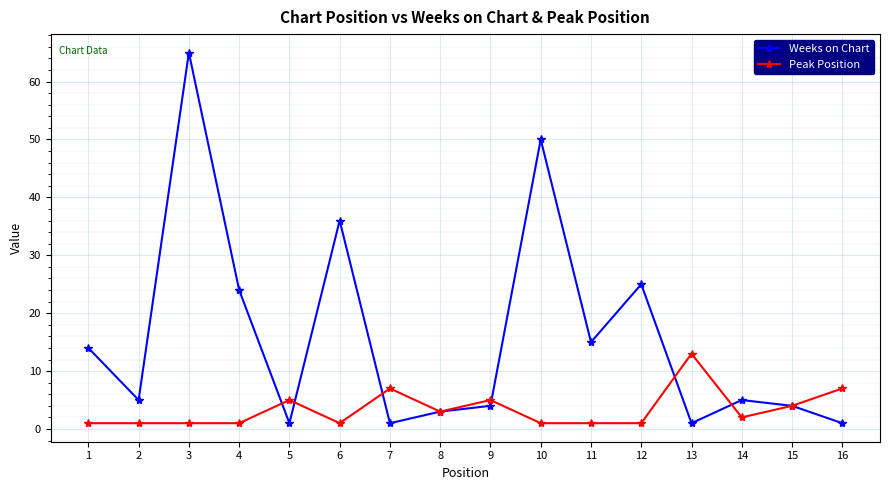

Where does the Weeks on Chart series first go above 5?

1